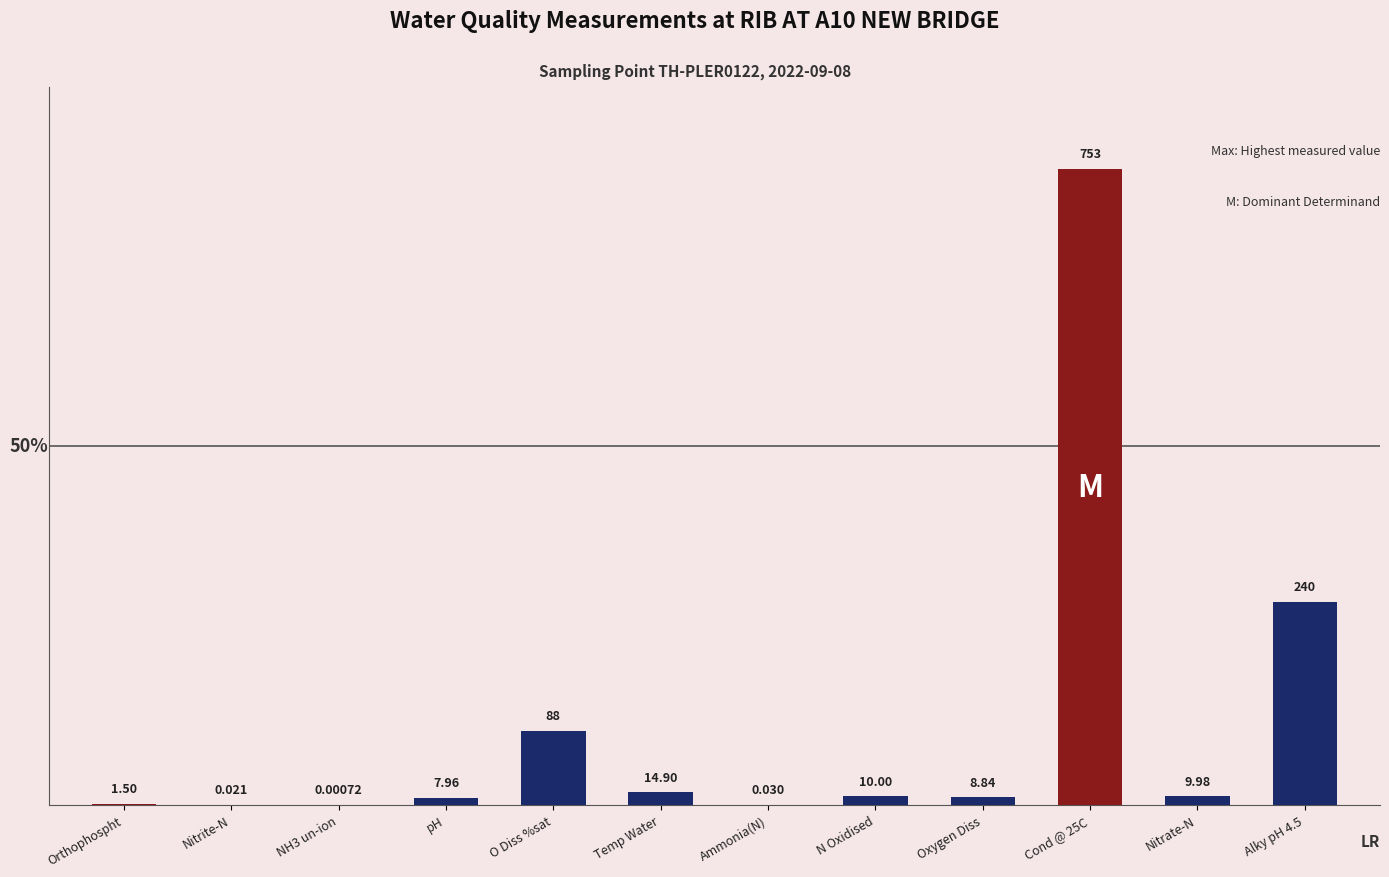

Where does the data first go above 9?

O Diss %sat